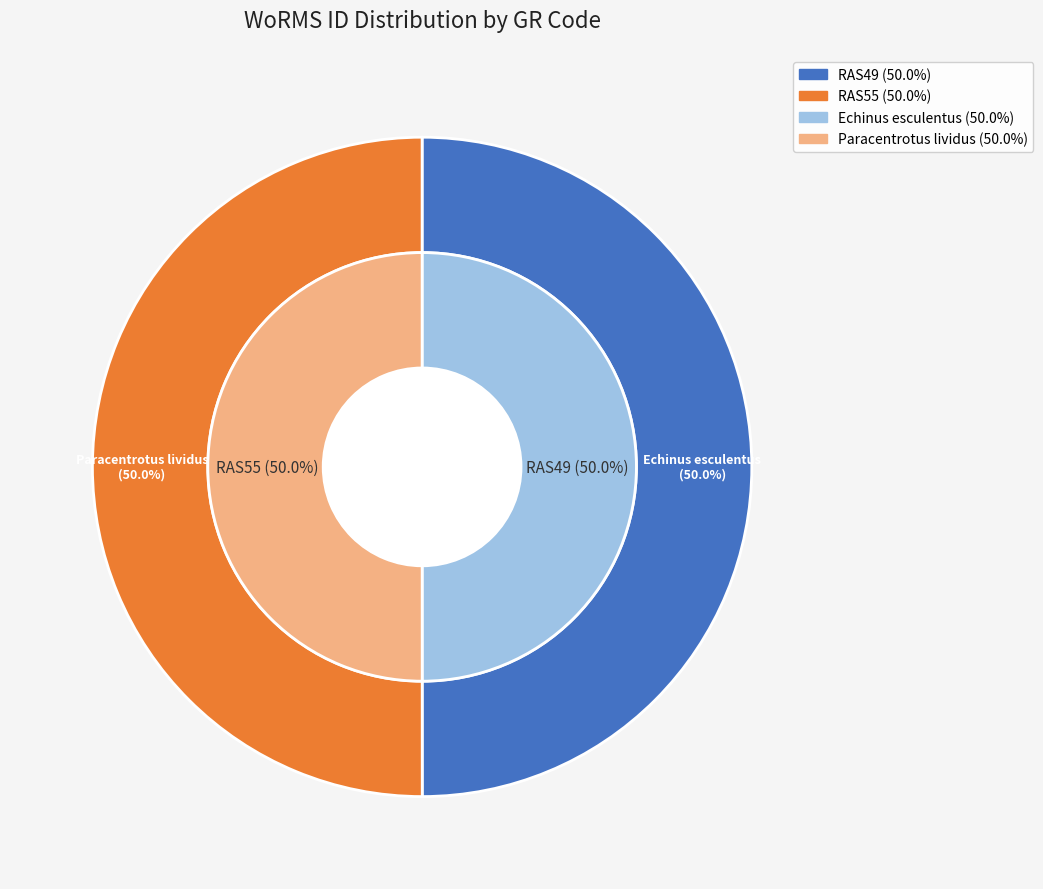

What percentage do RAS55 and RAS49 together represent?

100.0%